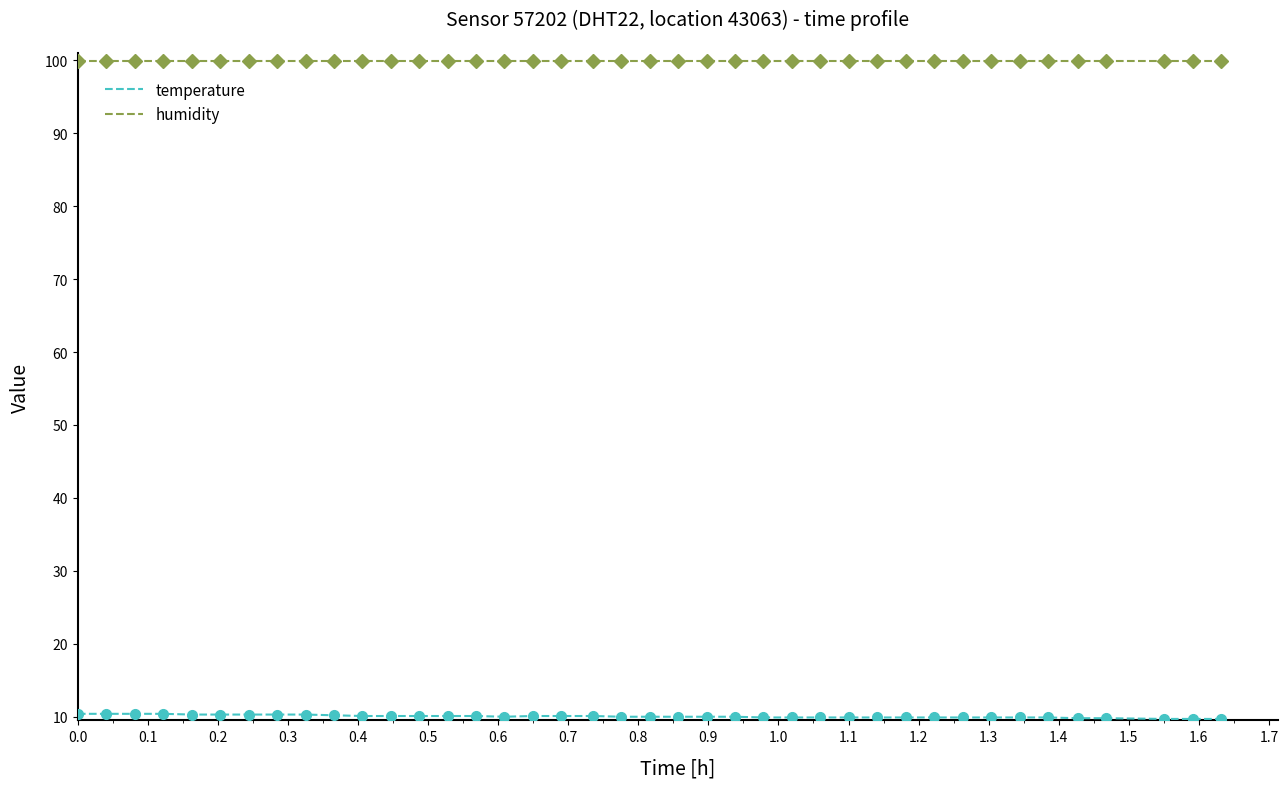

What is the lowest value of the humidity series?

99.9